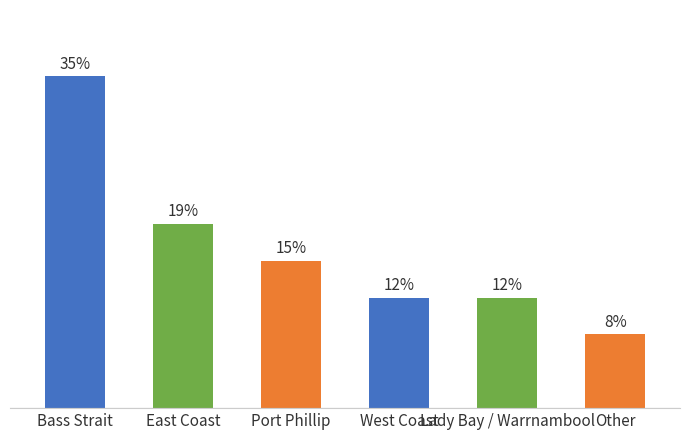

Rank the categories by value from highest to lowest.

Bass Strait, East Coast, Port Phillip, West Coast, Lady Bay / Warrnambool, Other